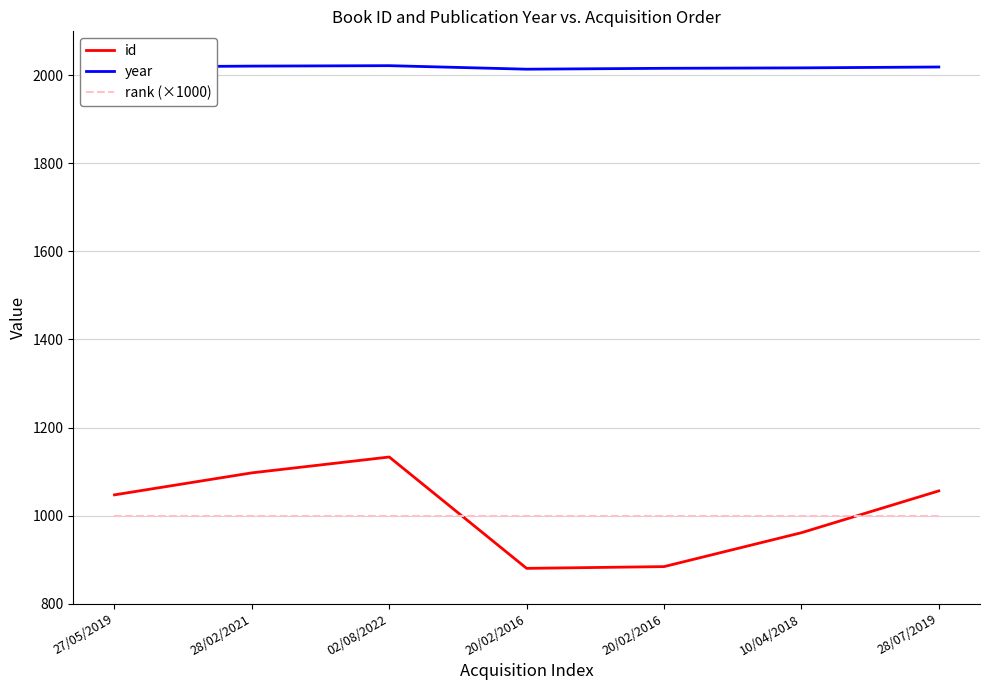

What is the difference between the highest and lowest values at 28/07/2019?

1019